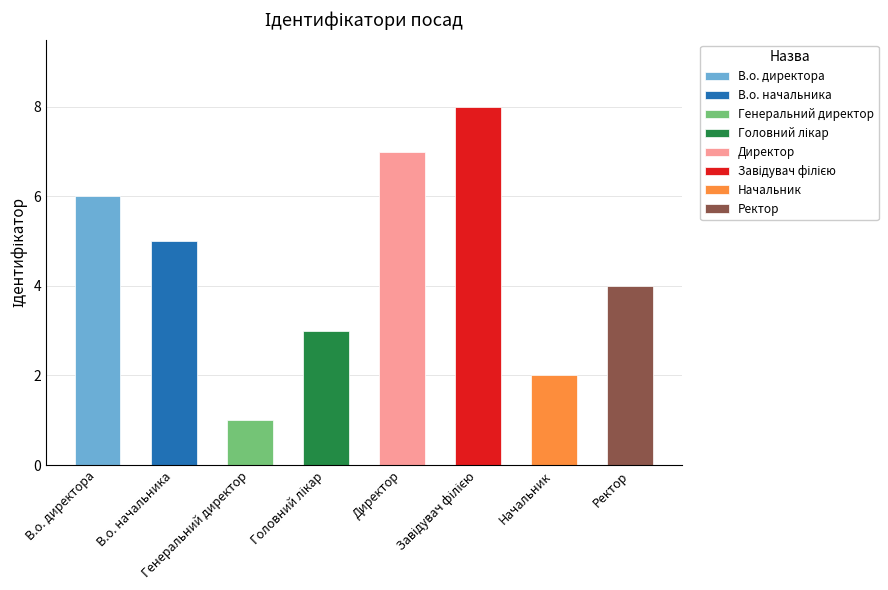

Are the bars horizontal?

No